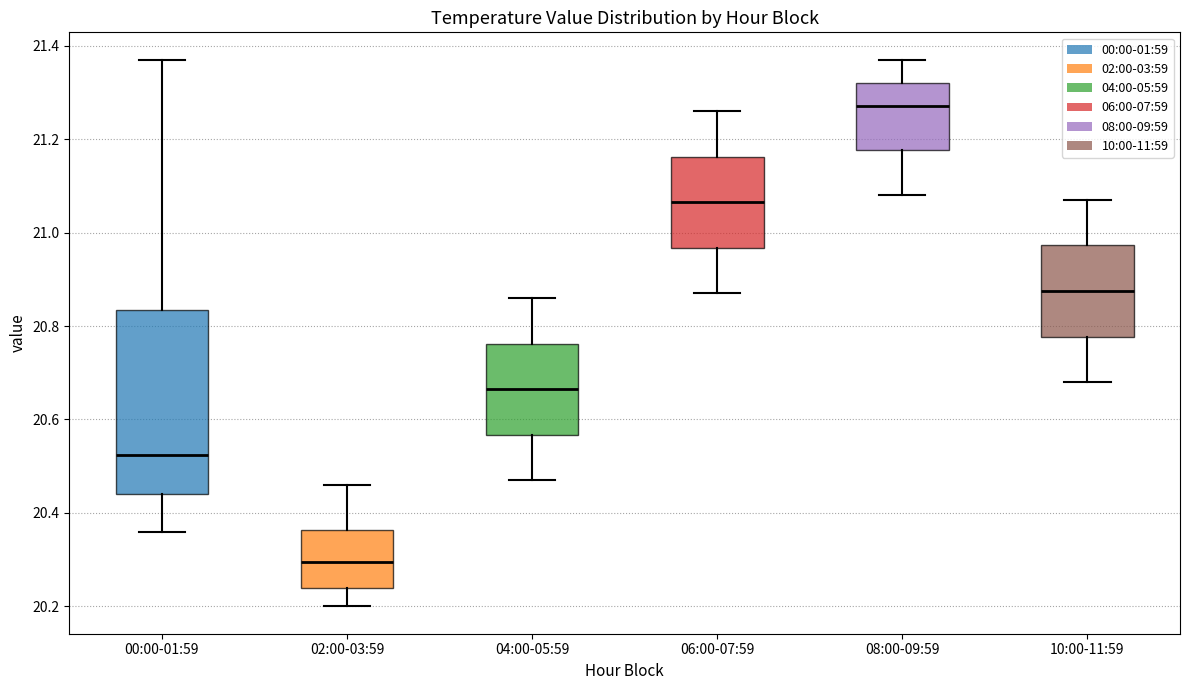

Reading left to right, read every box against the y-axis: the position of its median line, the range the box covers, and the ends of its whiskers. The values are not printed on the chart, so give them approximately, as read against the axis.

00:00-01:59: median 20.52, box 20.44 to 20.84, whiskers 20.36 to 21.38
02:00-03:59: median 20.30, box 20.24 to 20.36, whiskers 20.20 to 20.46
04:00-05:59: median 20.66, box 20.56 to 20.76, whiskers 20.48 to 20.86
06:00-07:59: median 21.06, box 20.96 to 21.16, whiskers 20.88 to 21.26
08:00-09:59: median 21.28, box 21.18 to 21.32, whiskers 21.08 to 21.38
10:00-11:59: median 20.88, box 20.78 to 20.98, whiskers 20.68 to 21.08